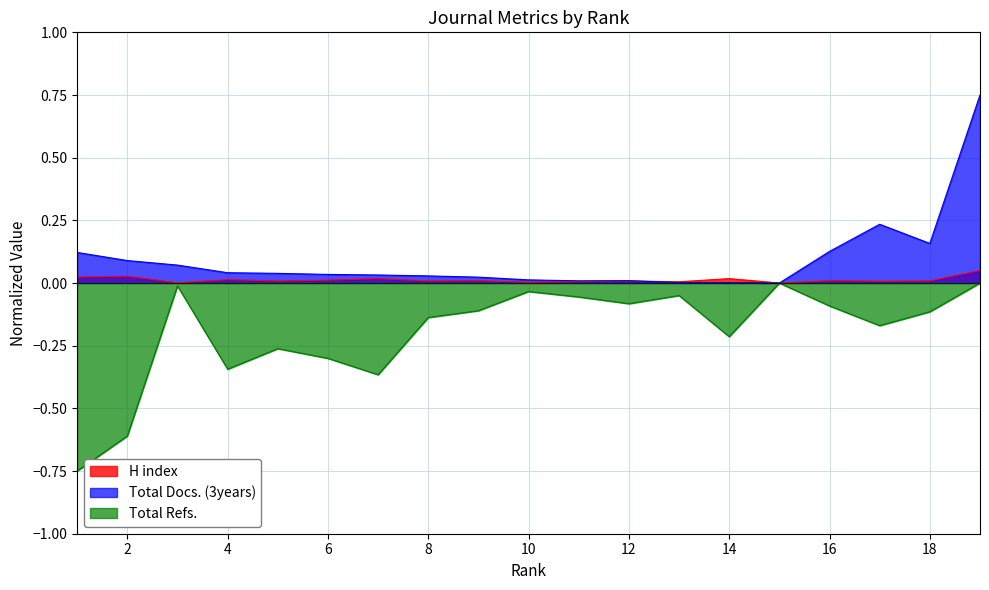

Rank the categories by H index value from highest to lowest.

19, 2, 1, 14, 7, 4, 6, 9, 16, 8, 12, 18, 5, 17, 11, 13, 10, 3, 15